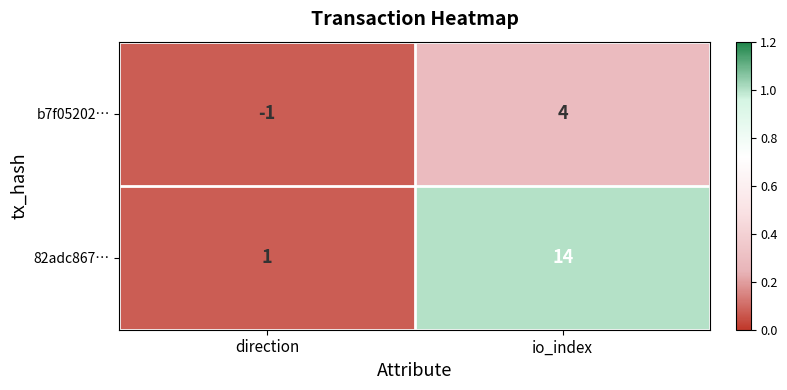

At which label does 82adc867… reach its peak?

io_index